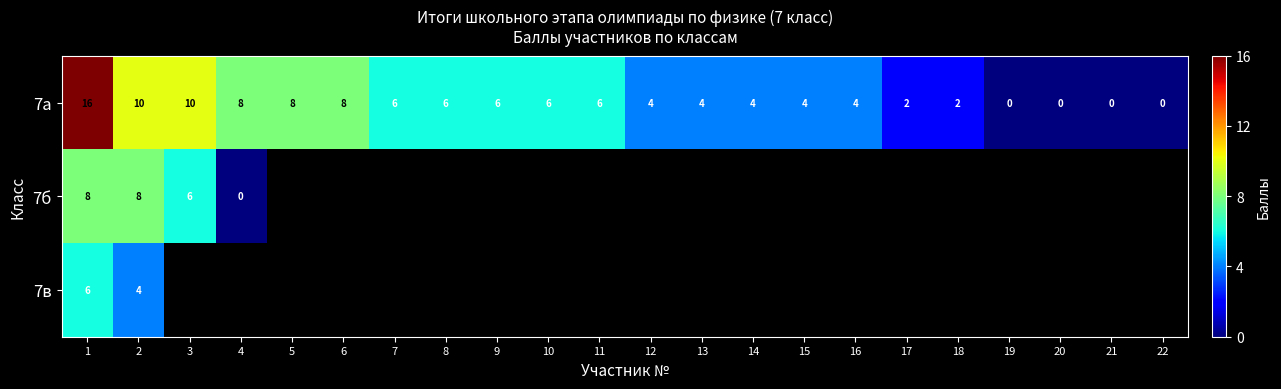

What is the difference between the maximum and minimum values in the 7а series?

16